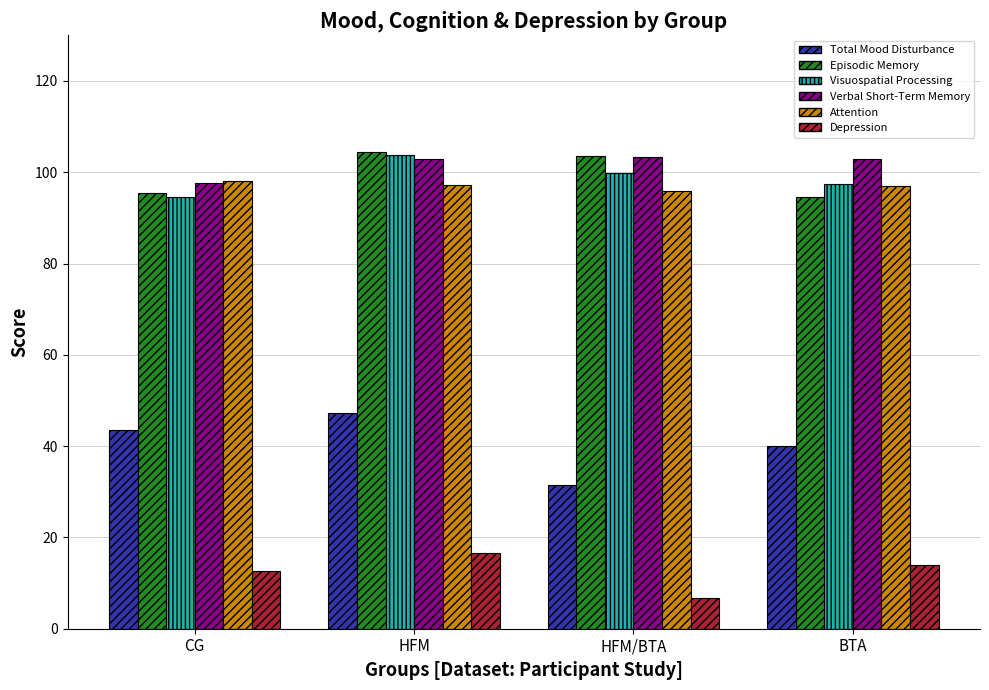

What is the value of the Visuospatial Processing bar at the 2nd from the left?

103.8